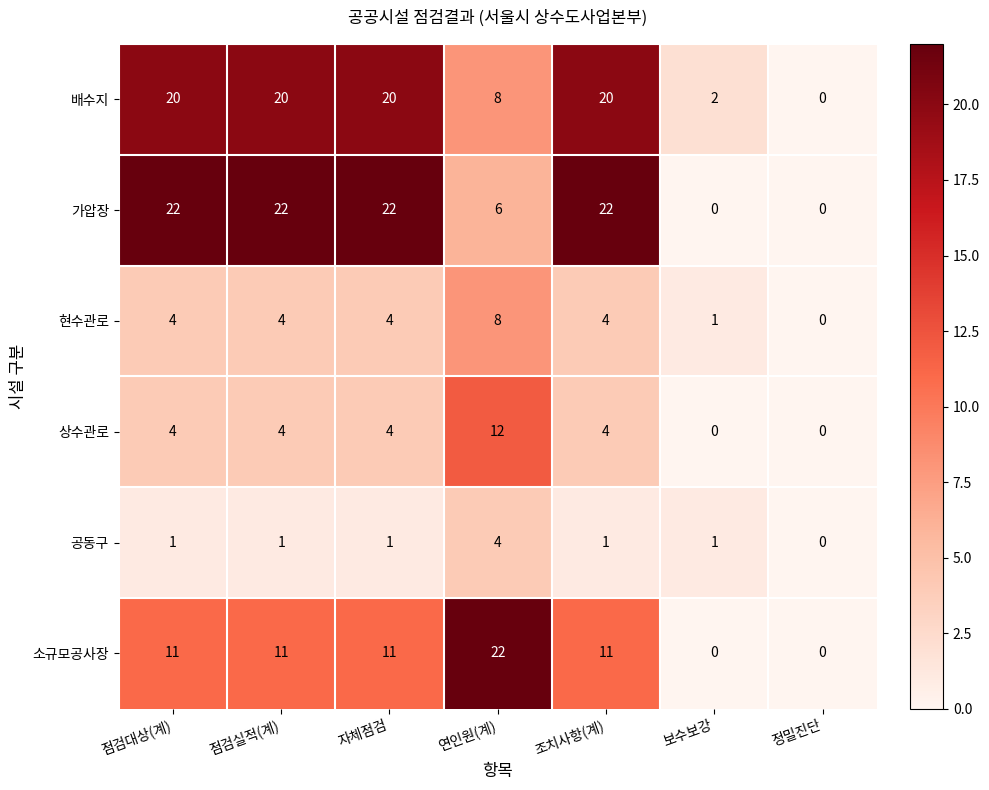

At how many categories does at least one series exceed 14?

5